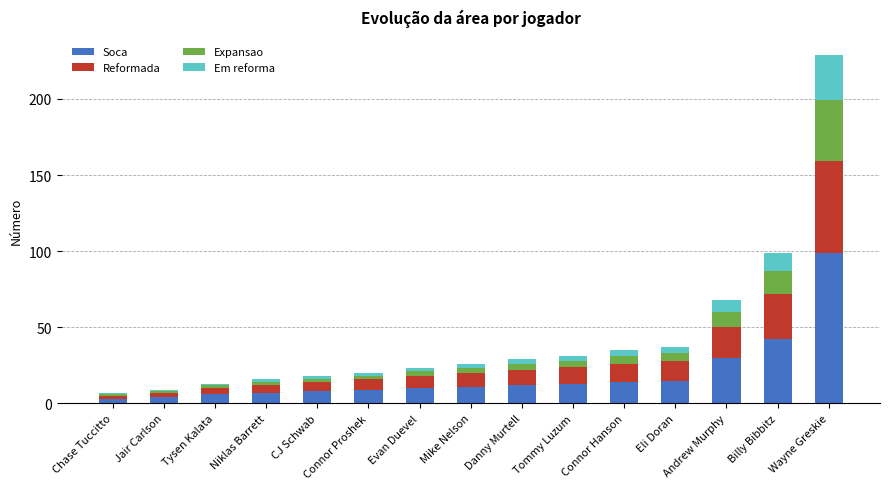

At which label does Soca reach its peak?

Wayne Greskie